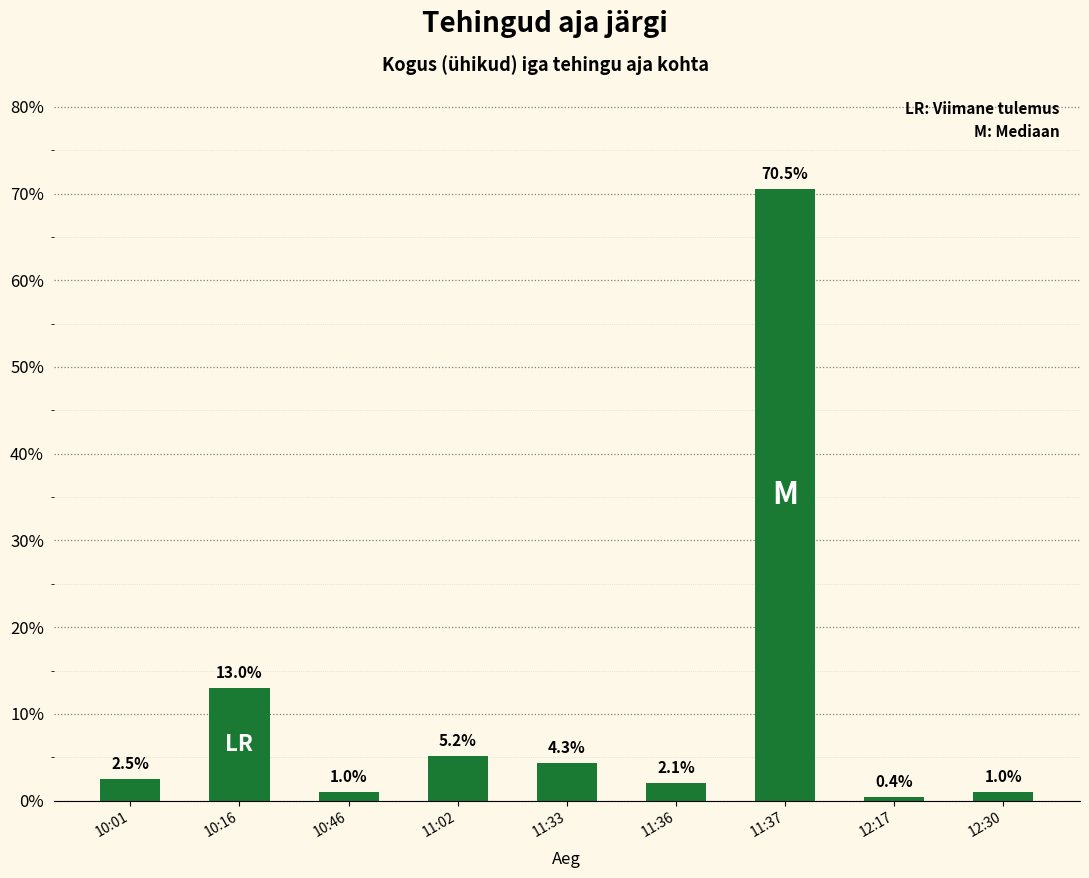

How many data points are above 2?

6